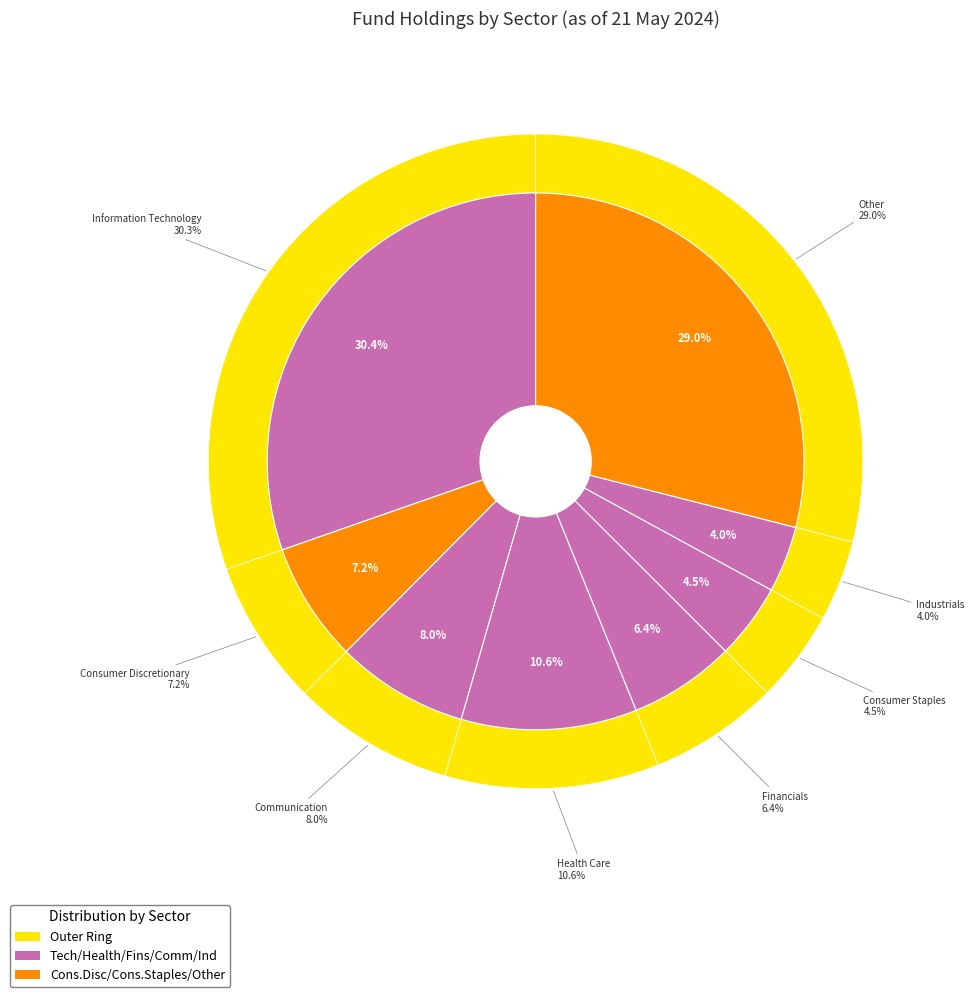

Is the sum of Communication and Health Care greater than half?

No